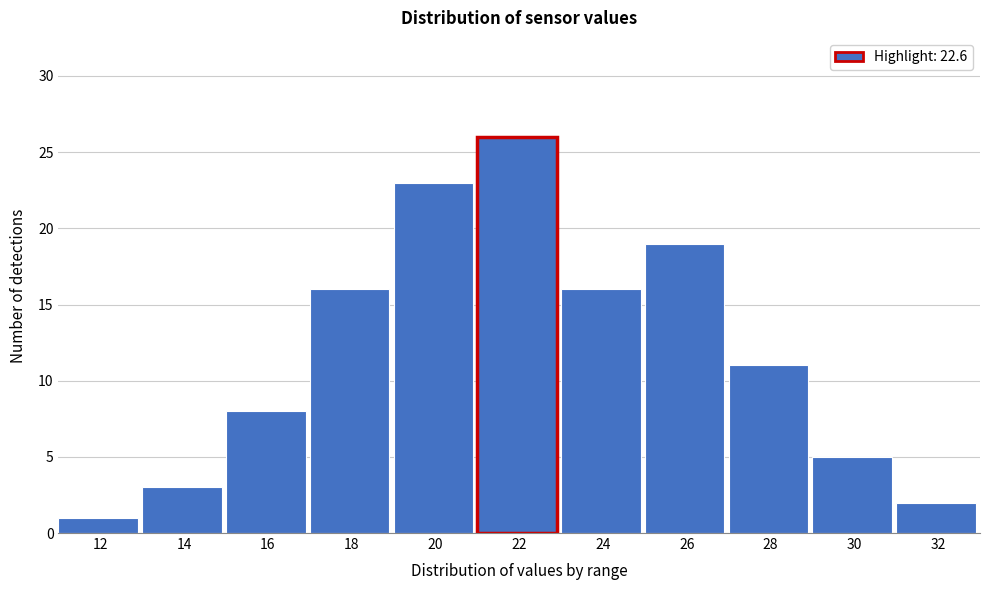

Reading left to right, list all the values displayed in this chart.

1	3	8	16	23	26	16	19	11	5	2